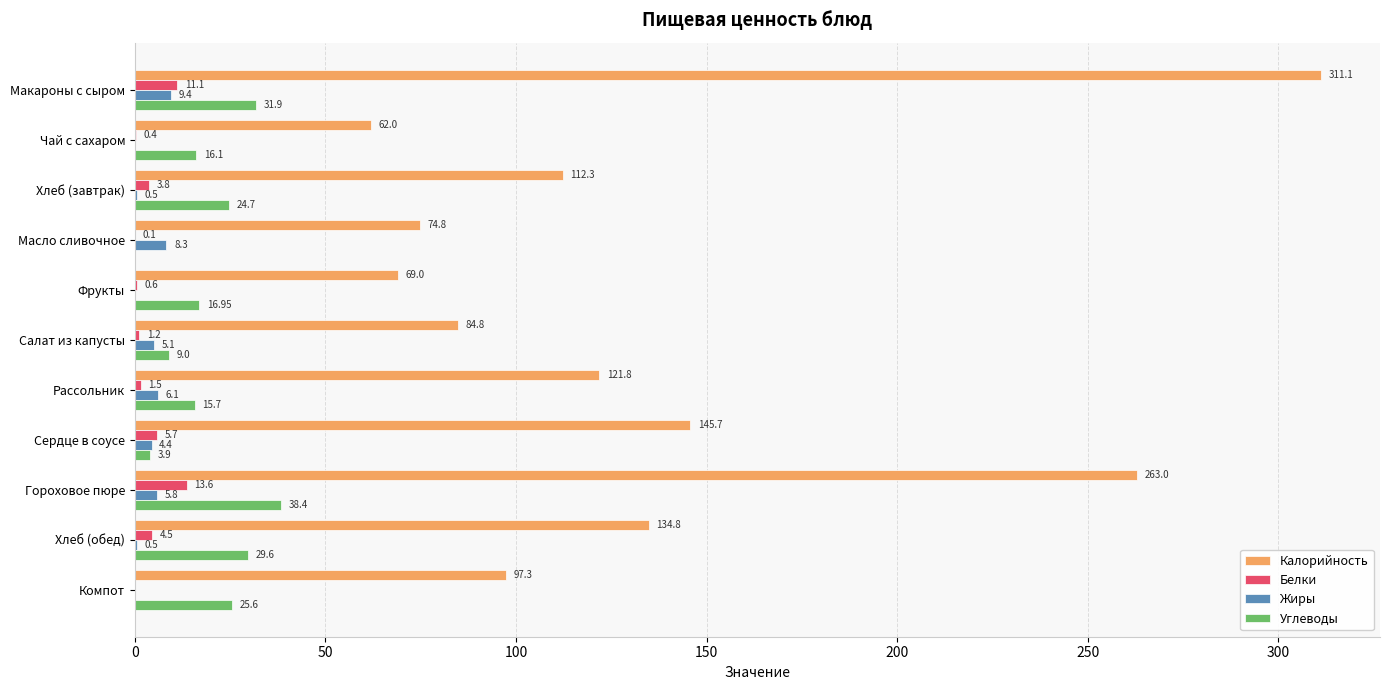

What are all the series names shown in the legend?

Калорийность, Белки, Жиры, Углеводы